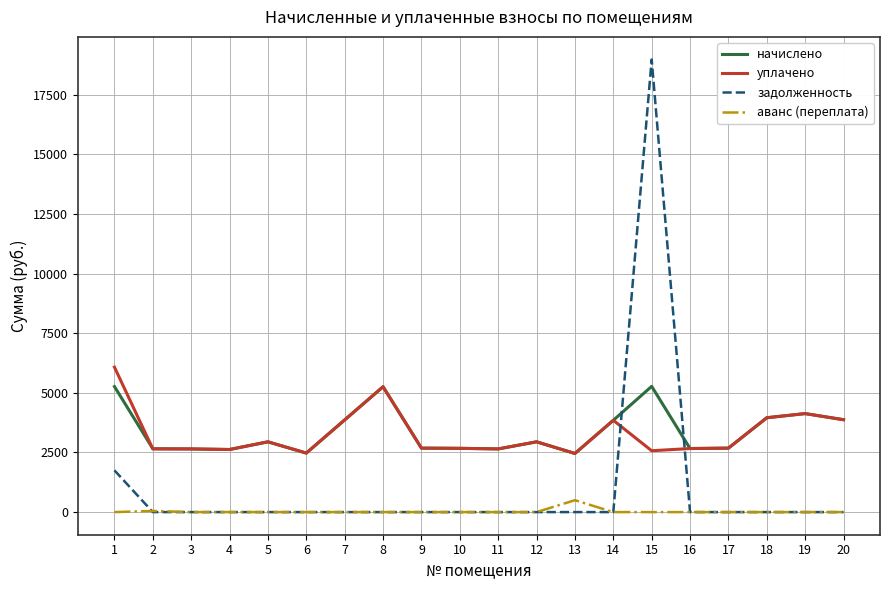

The value of аванс (переплата) at 18 is 0.0. True or false?

True